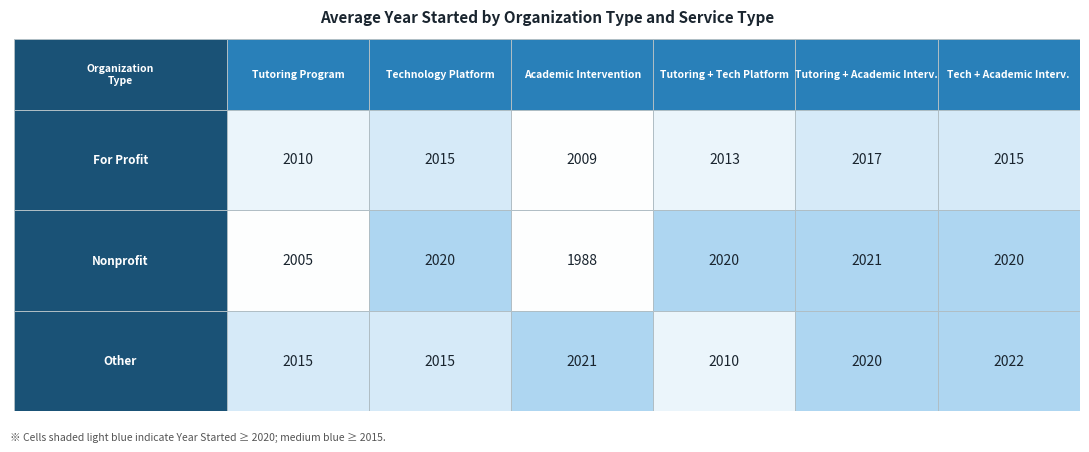

Reading left to right, transcribe all the data shown in this chart.

Tutoring Program: 2010	2005	2015
Technology Platform: 2015	2020	2015
Academic Intervention: 2009	1988	2021
Tutoring Program, Technology Platform: 2013	2020	2010
Tutoring Program, Academic Intervention: 2017	2021	2020
Technology Platform, Academic Intervention: 2015	2020	2022